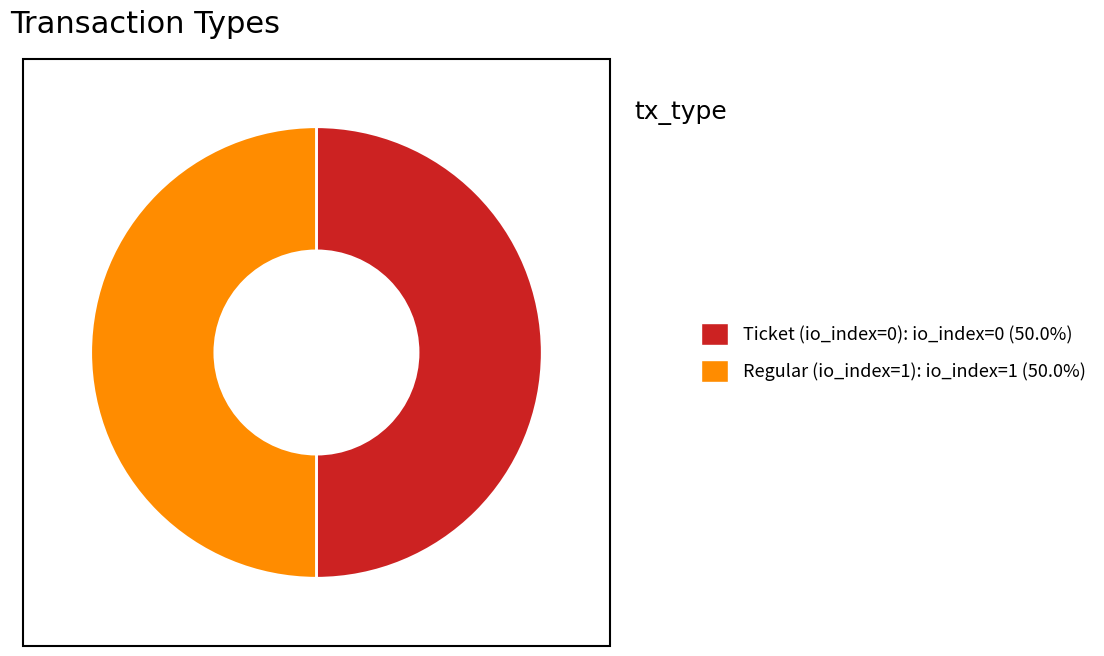

Approximately how many times larger is the value at Regular (io_index=1) compared to Ticket (io_index=0)?

1.0